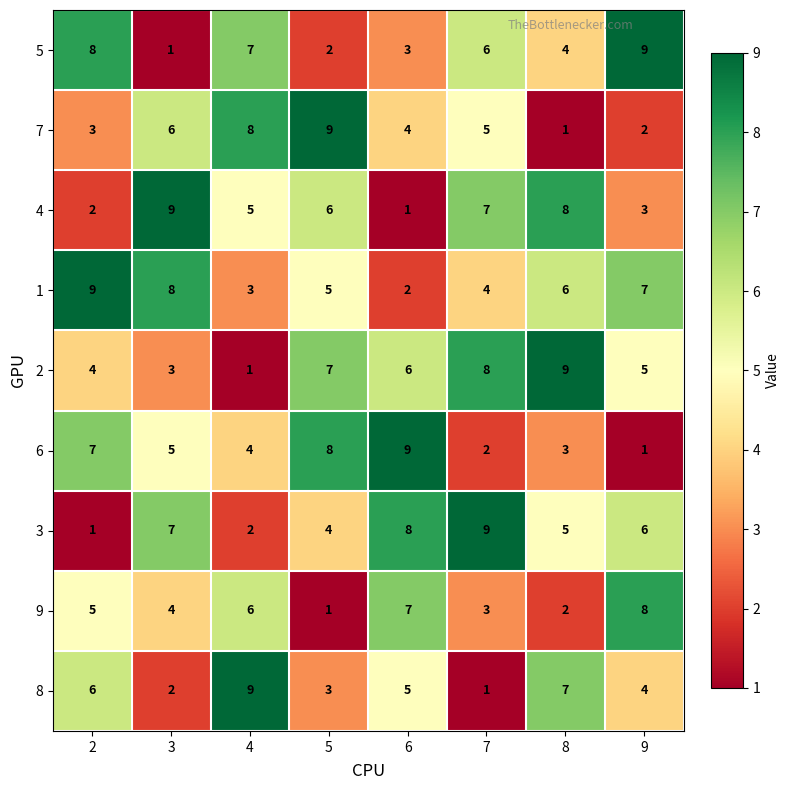

At how many categories does at least one series exceed 6?

8